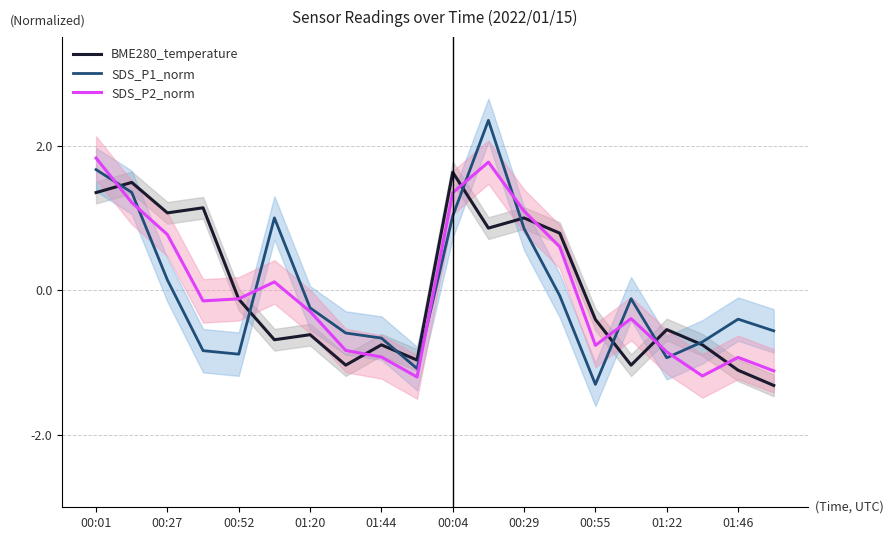

The value of BME280_temperature at 00:29 is -1.0. True or false?

False